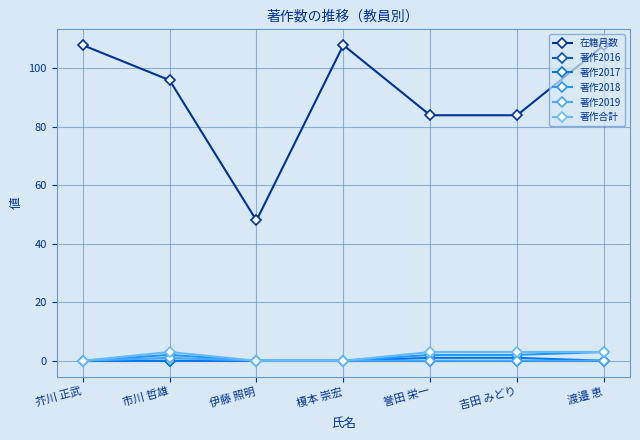

Which series has the largest total across all categories?

在籍月数